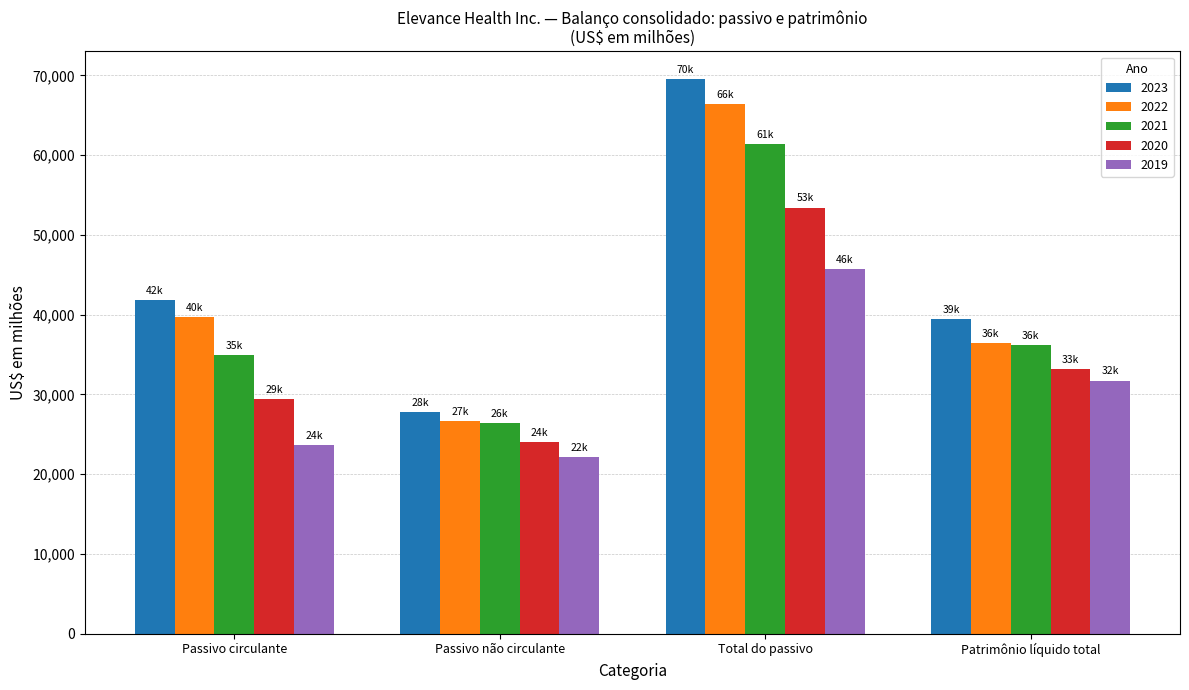

What are all the series names shown in the legend?

2023, 2022, 2021, 2020, 2019